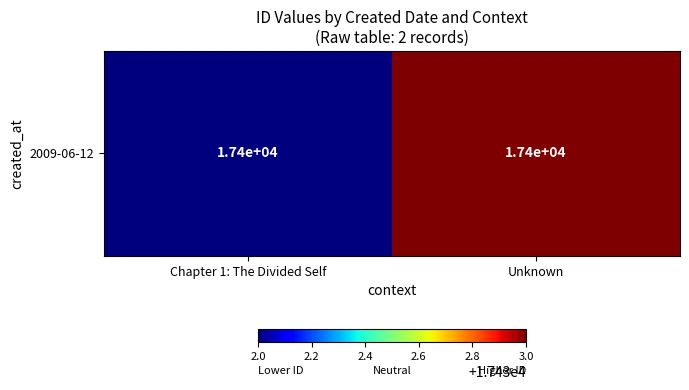

Which category has the lowest value across all series?

Chapter 1: The Divided Self